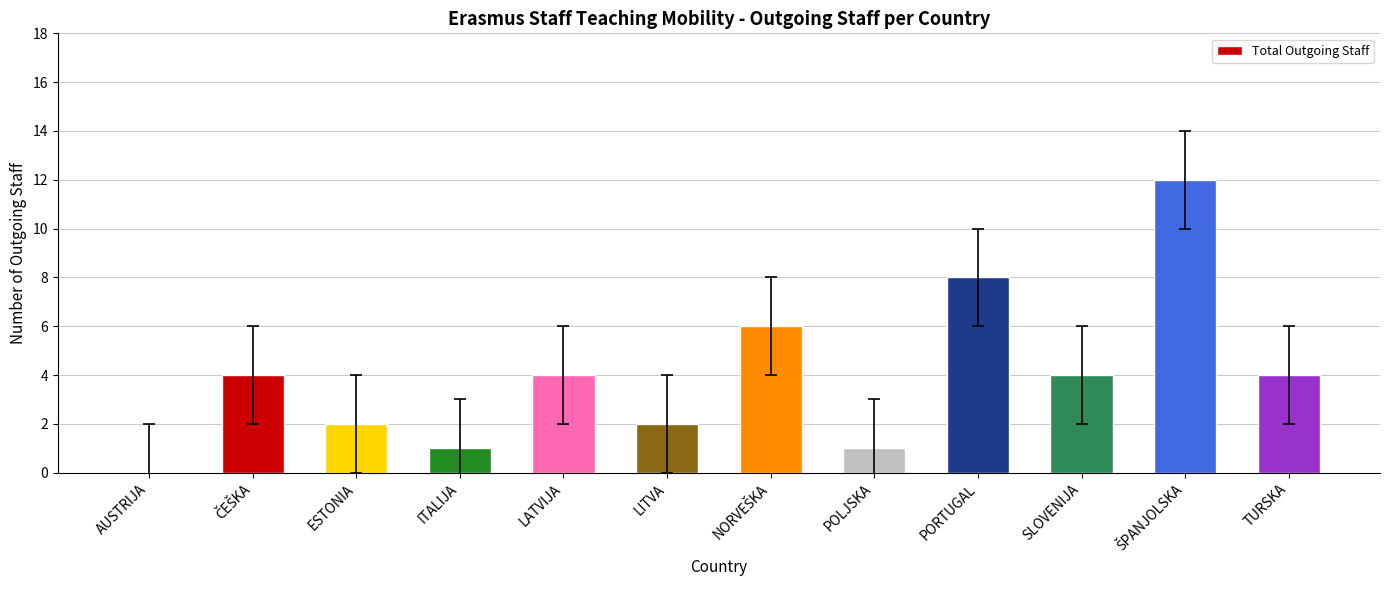

Which has a higher value, AUSTRIJA or SLOVENIJA?

SLOVENIJA